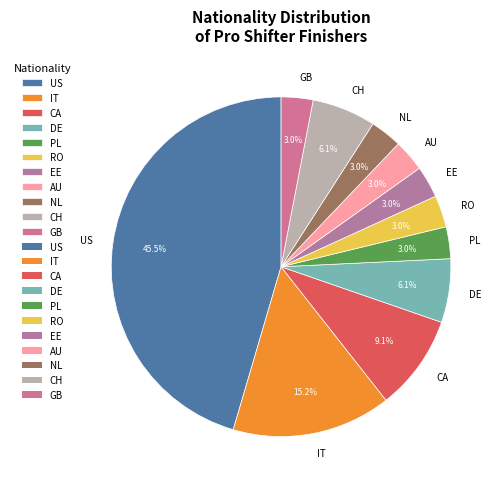

To the nearest percent, what portion does NL represent?

3%